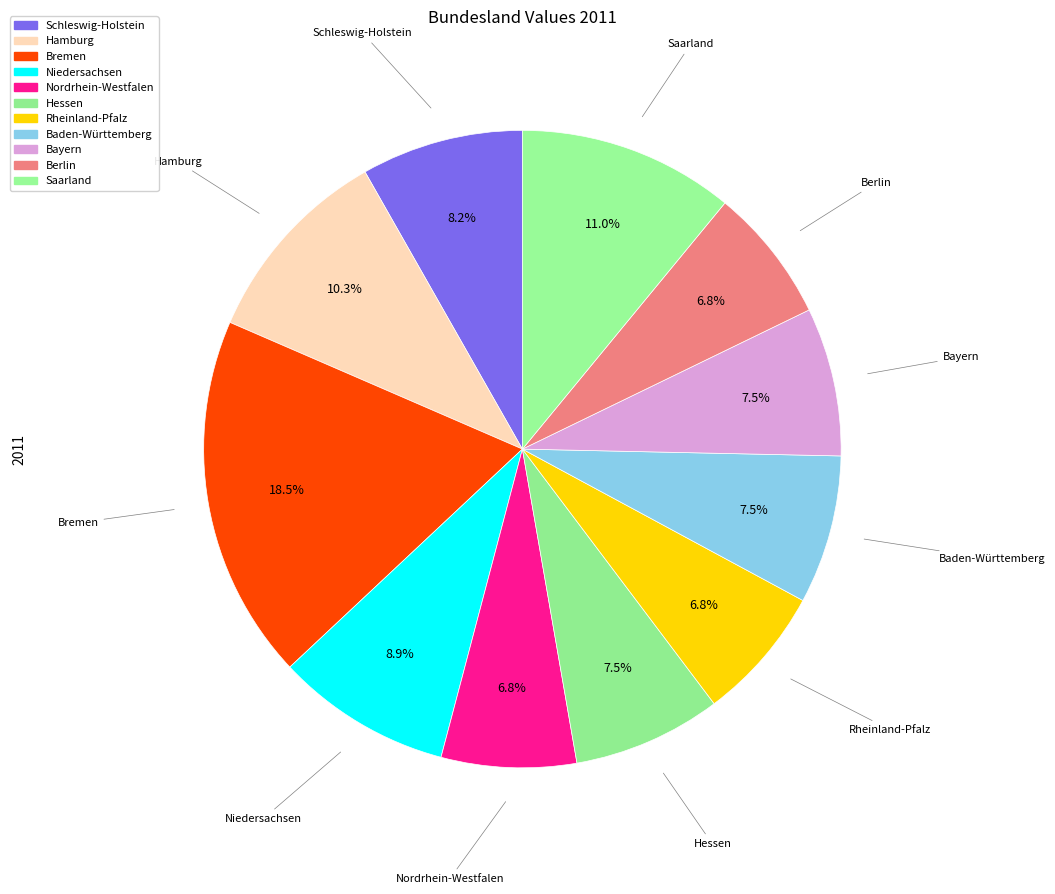

How many segments does this pie chart have?

11